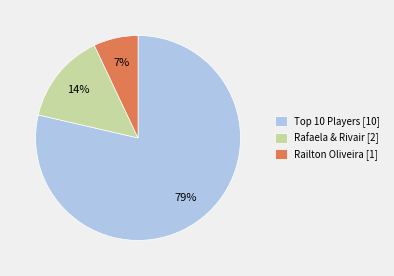

True or false: Rafaela & Rivair [2] accounts for 14% of the total.

True